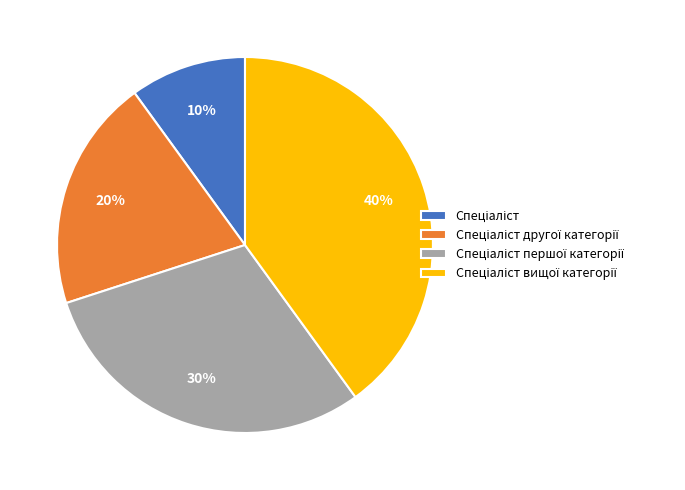

Is there any slice that represents more than half of the pie?

No